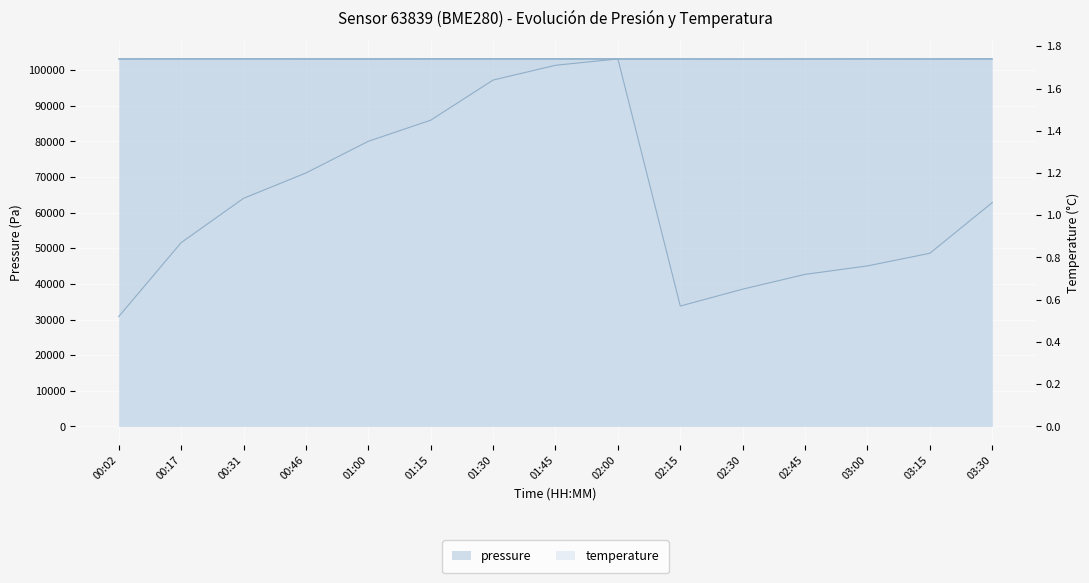

Is it true that temperature equals 0.7 at 02:30?

True